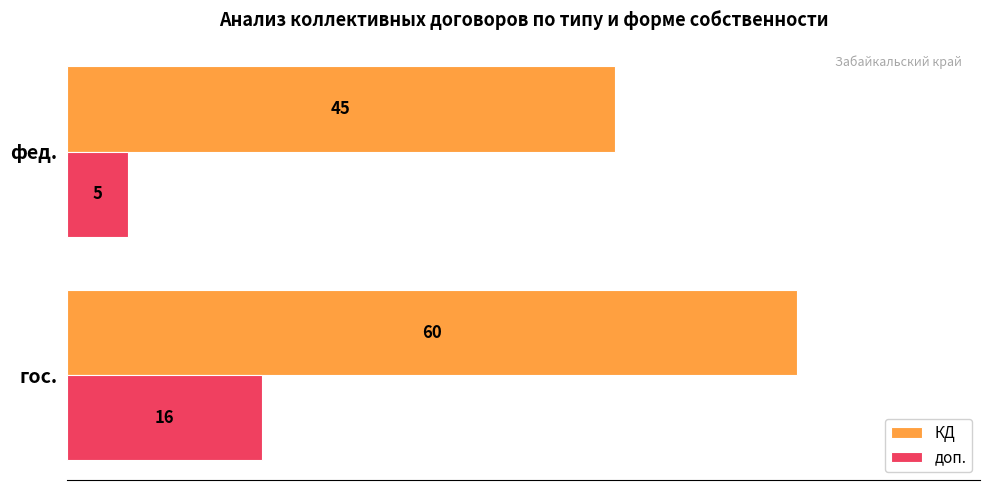

What are all the series names shown in the legend?

КД, доп.